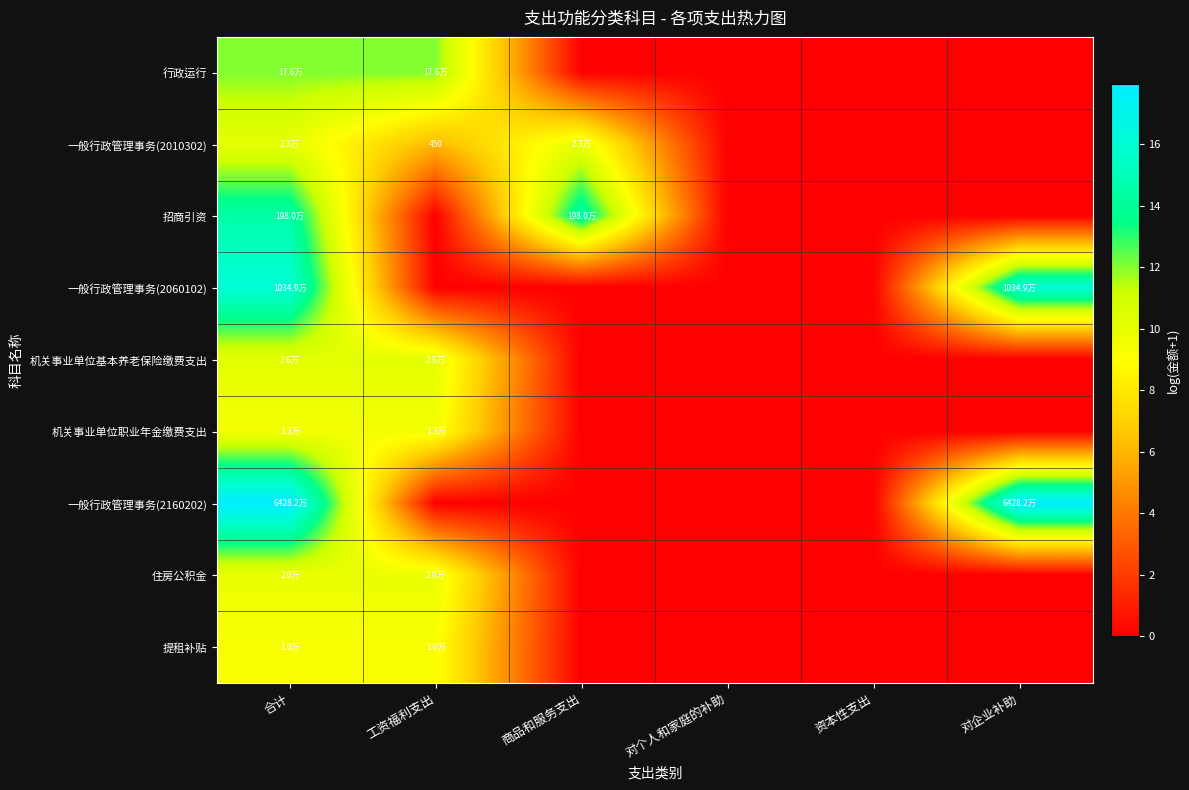

The value of 行政运行 at 对企业补助 is 0.0. True or false?

True